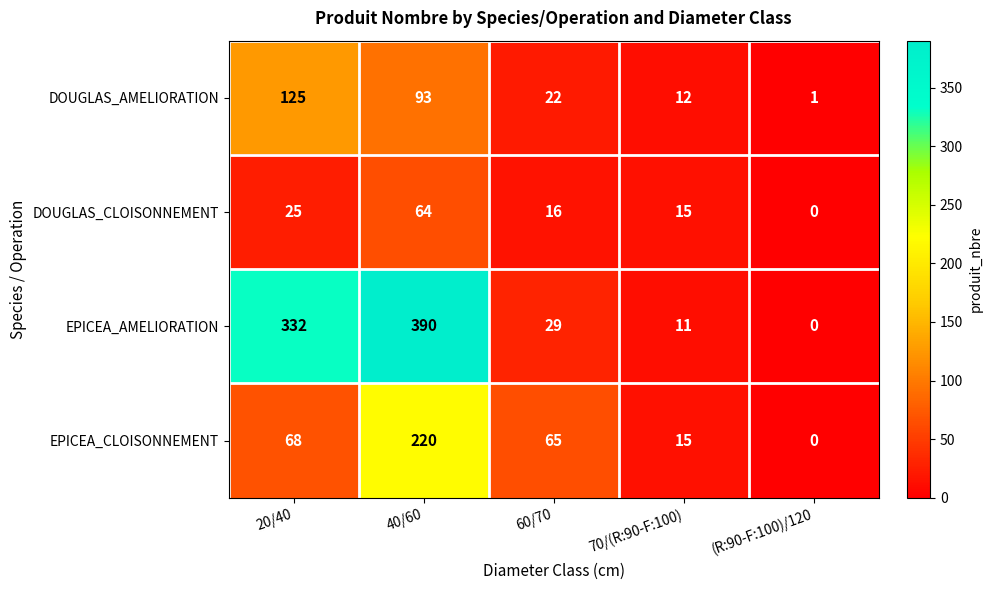

At how many categories does at least one series exceed 273?

2